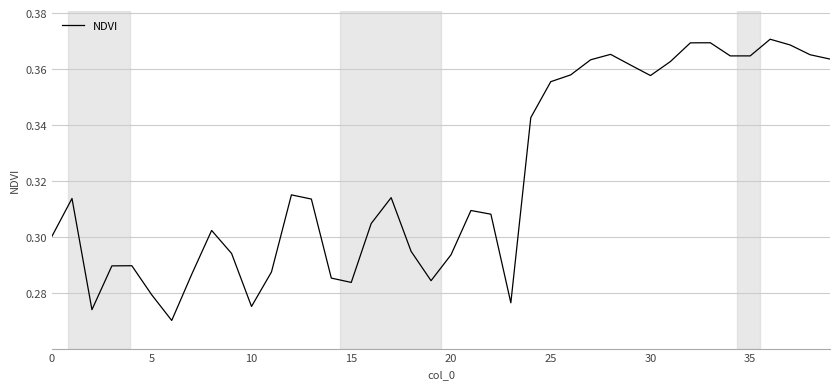

What is the average value?

0.3